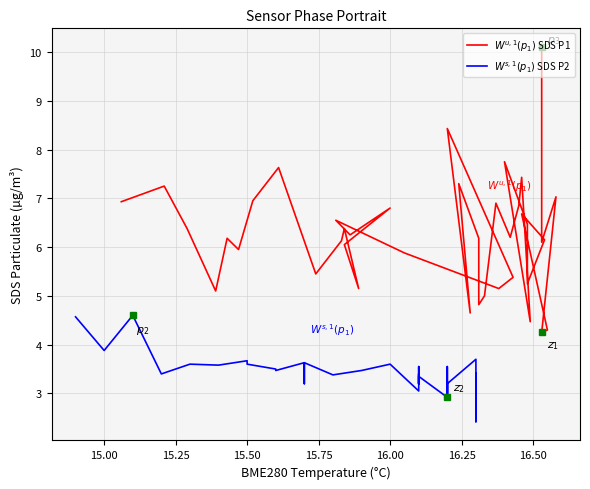

In $W^{s,1}(p_1)$ SDS P2, how many points are higher than both neighbors (excluding endpoints)?

11